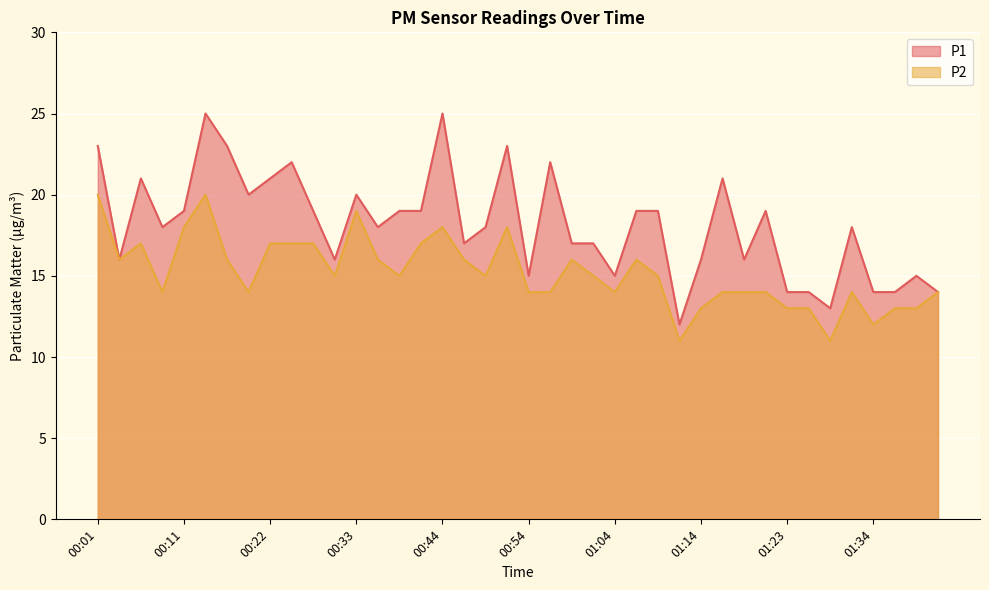

The value of P1 at 01:23 is 23. True or false?

False